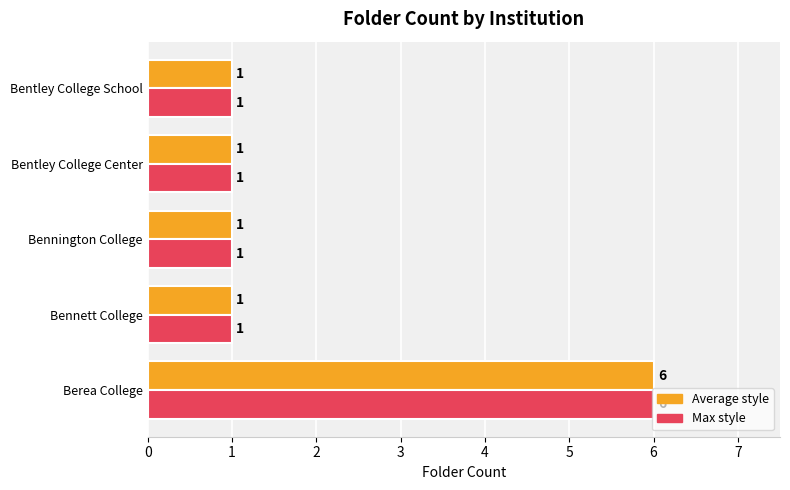

What is the maximum value shown in the chart?

6